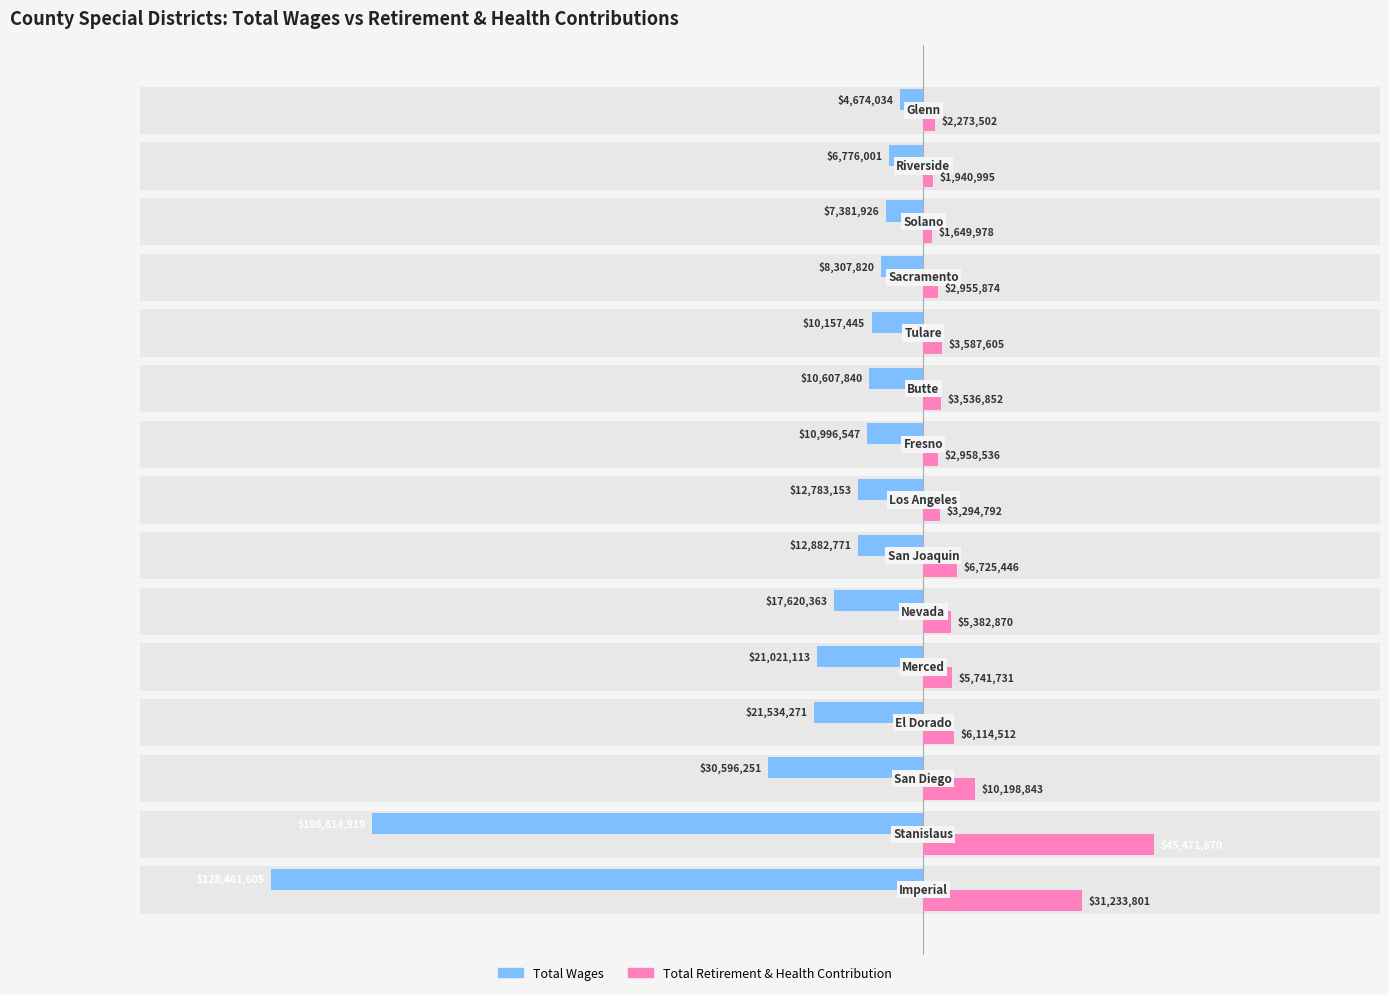

What is the difference between the maximum and minimum values in the Total Wages series?

123787571